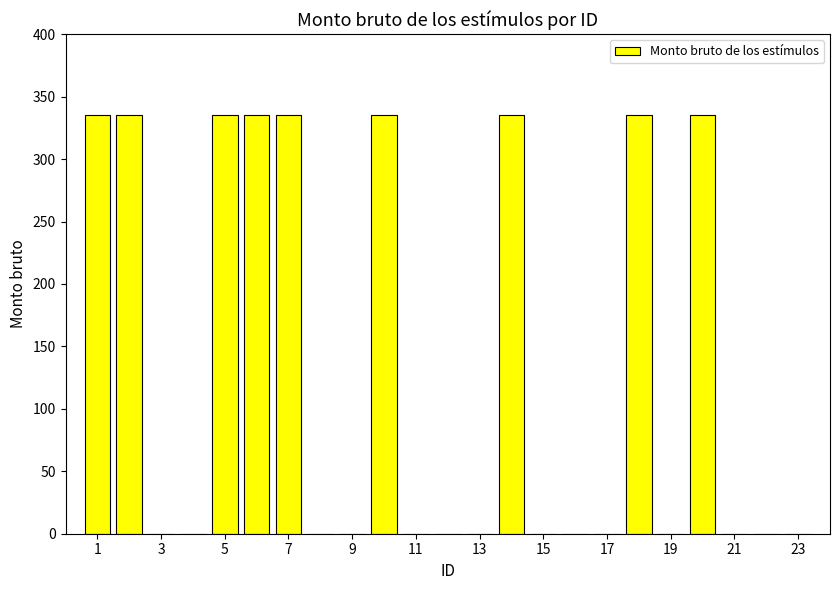

What is the greatest value displayed?

335